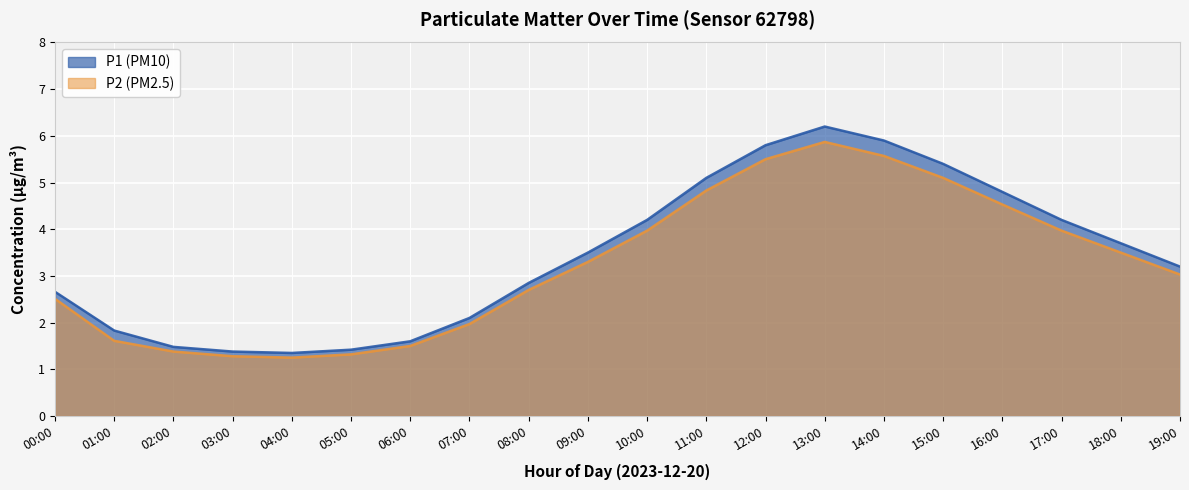

What is the maximum value shown in the chart?

6.2